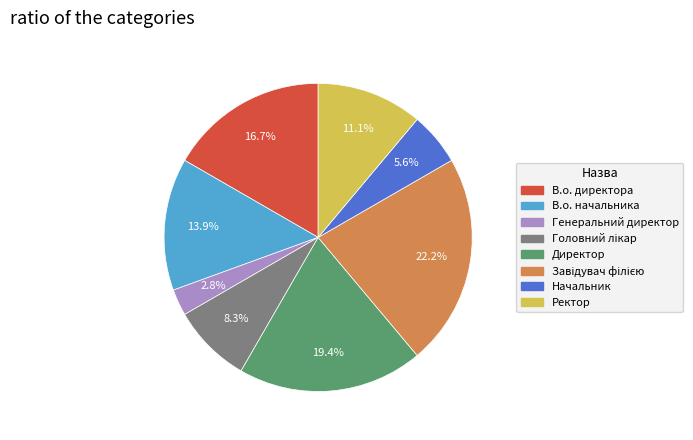

What is the total percentage of Директор and В.о. директора?

36.1%